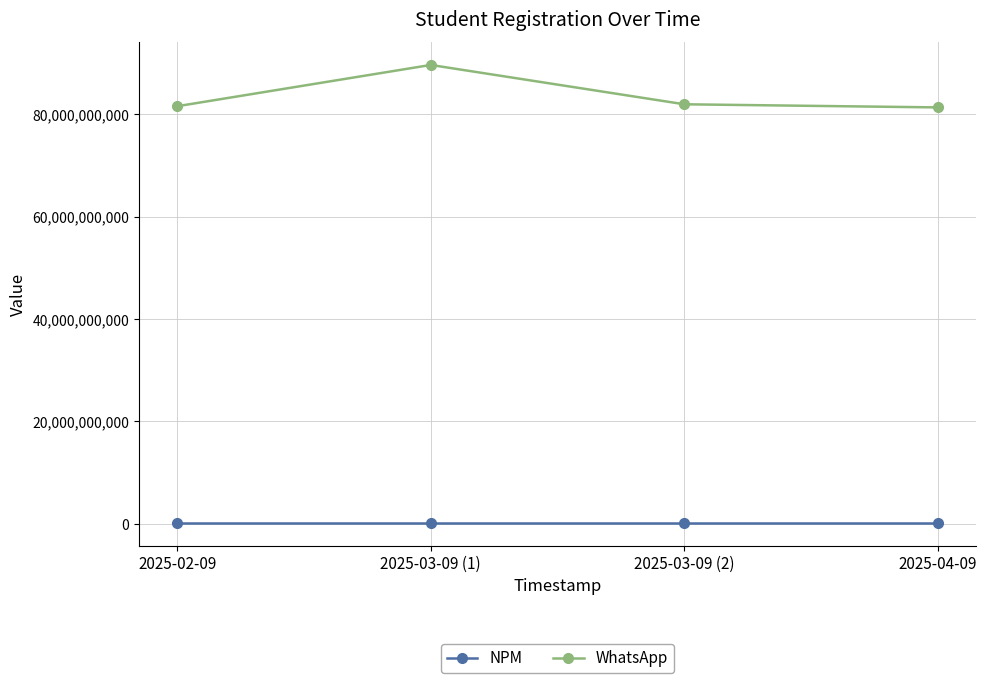

What is the greatest value displayed?

89619237140